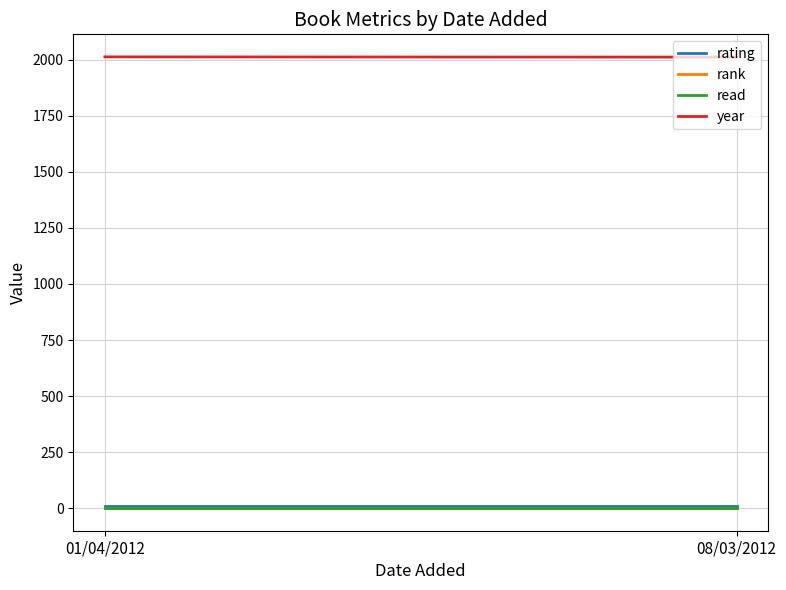

Which series changed the most between 01/04/2012 and 08/03/2012?

year